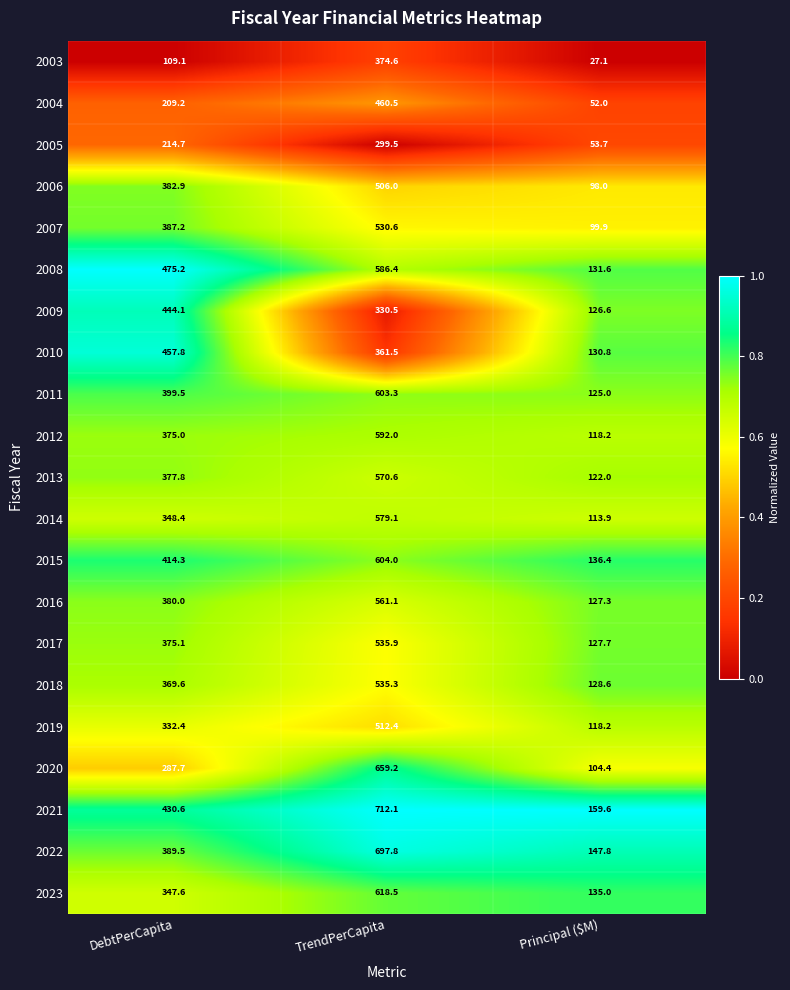

List the series in order of their peak value, lowest first.

2005, 2003, 2009, 2010, 2004, 2006, 2019, 2007, 2018, 2017, 2016, 2013, 2014, 2008, 2012, 2011, 2015, 2023, 2020, 2022, 2021